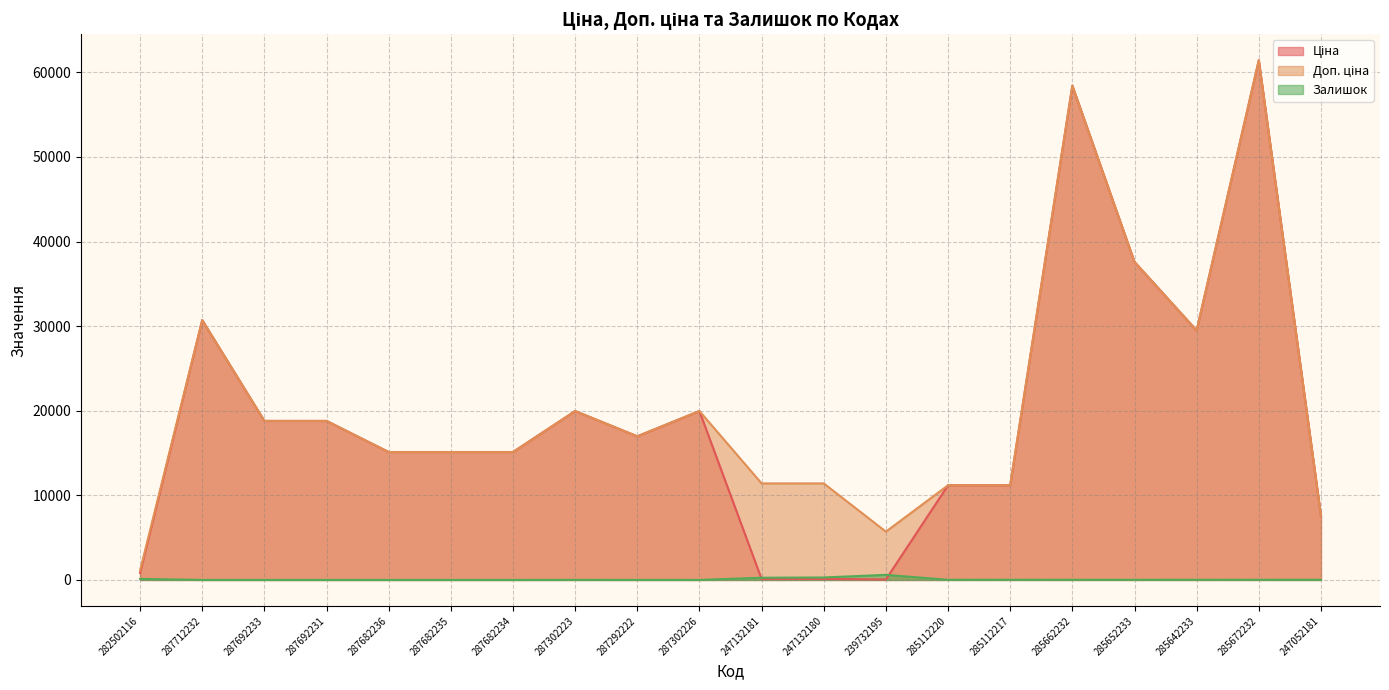

Rank the categories by Ціна value from highest to lowest.

285672232, 285662232, 285652233, 287712232, 285642233, 287302223, 287302226, 287692233, 287692231, 287292222, 287682236, 287682235, 287682234, 285112220, 285112217, 247052181, 282502116, 247132181, 247132180, 239732195